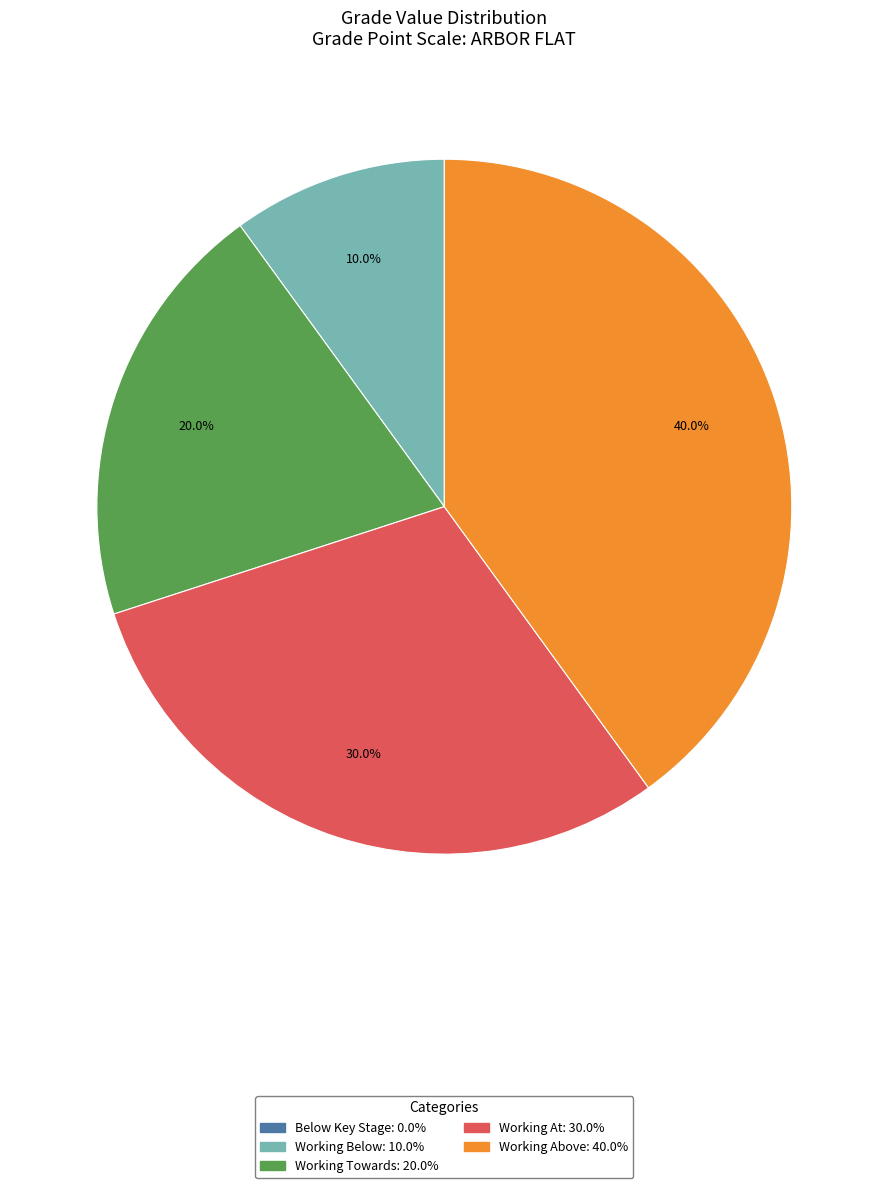

The Working Above slice represents 40% of the pie. True or false?

True